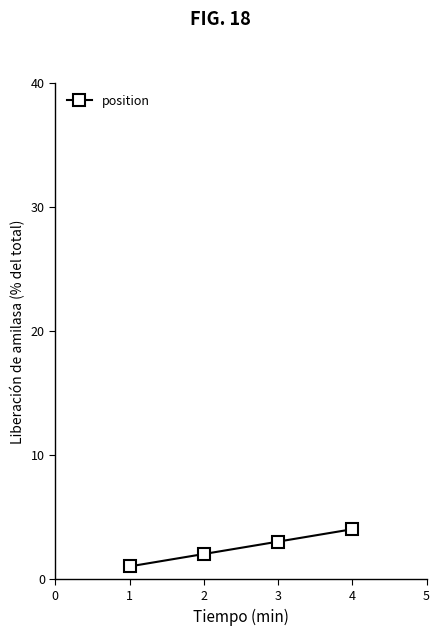

What is the sum of all values?

10